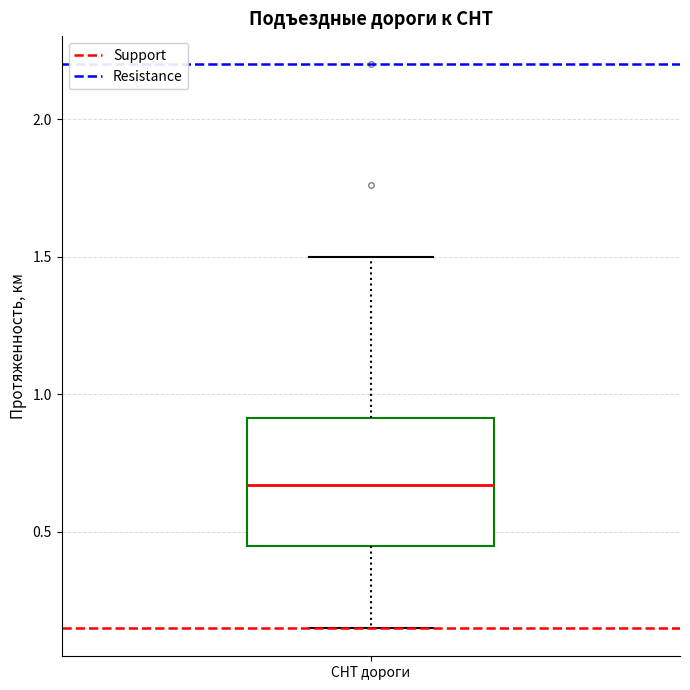

Transcribe this box plot: give where the median line is, the range the box spans, and where the two whiskers end, as read against the y-axis. The values are not printed on the chart, so give them approximately, as read against the axis.

median 0.65, box 0.45 to 0.90, whiskers 0.15 to 1.50